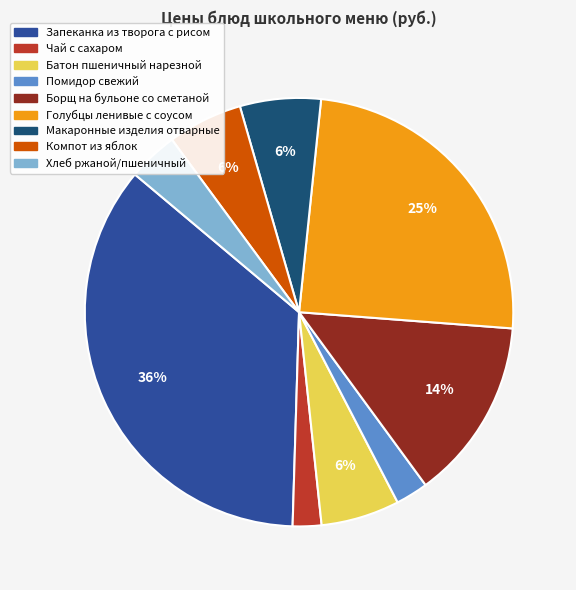

To the nearest percent, what is the difference between the Запеканка из творога с рисом and Компот из яблок slice percentages?

30%